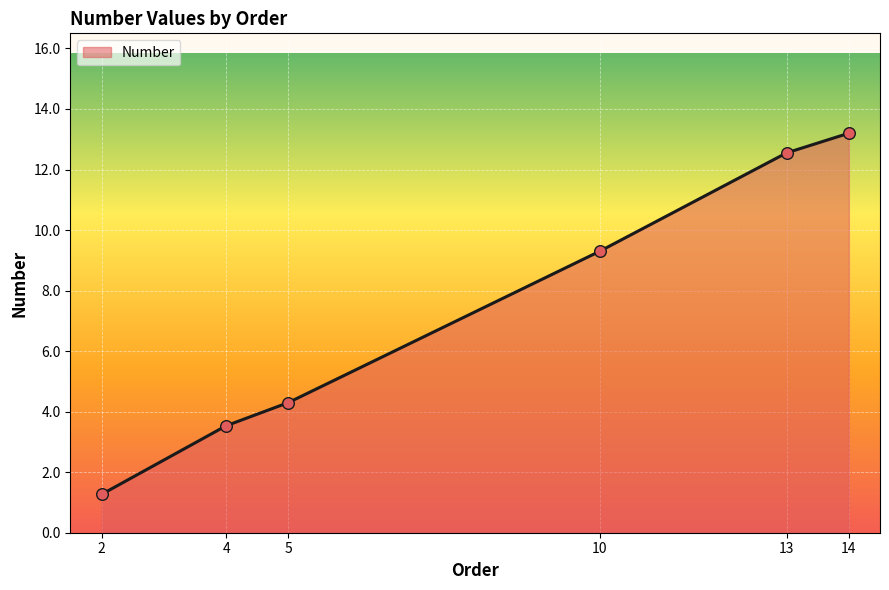

Approximately how many times larger is the value at 13 compared to 2?

9.9